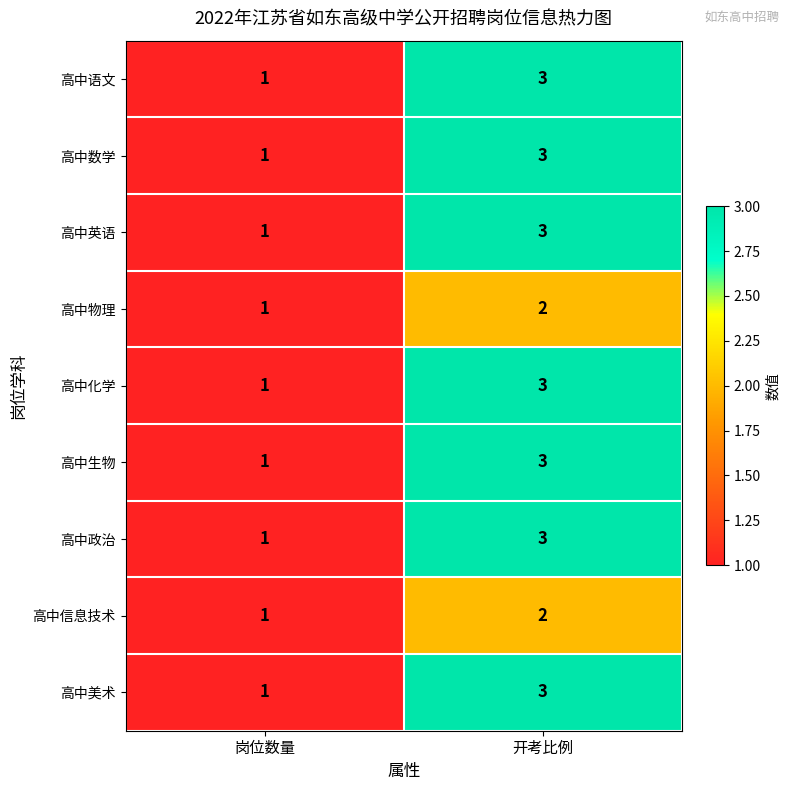

What value does the 高中语文 series have at 开考比例?

3